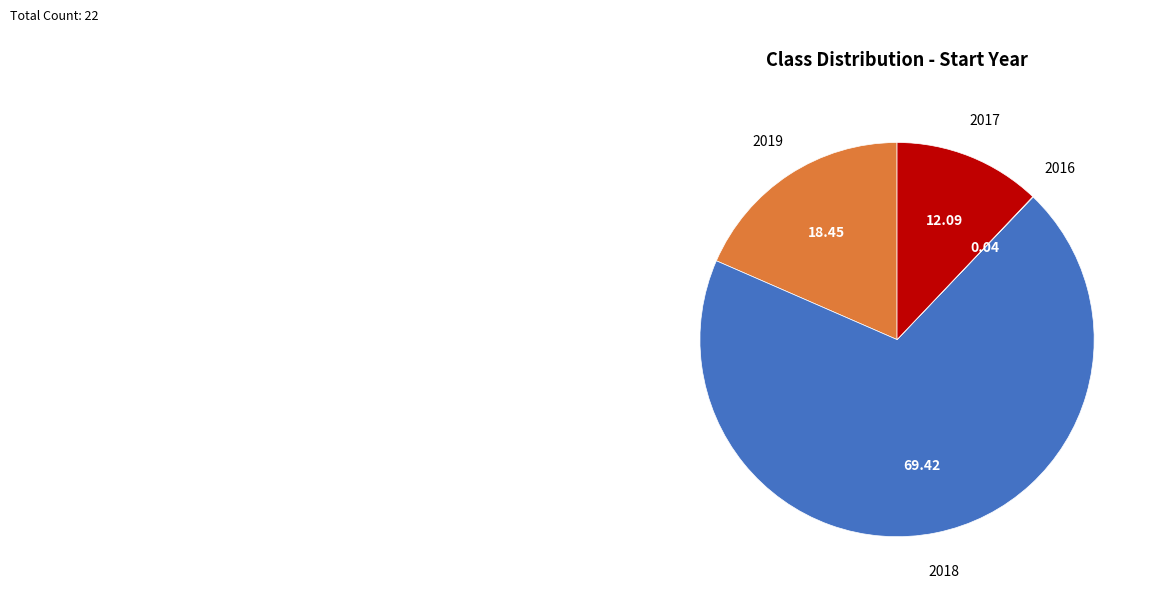

Is there any slice that represents more than half of the pie?

Yes